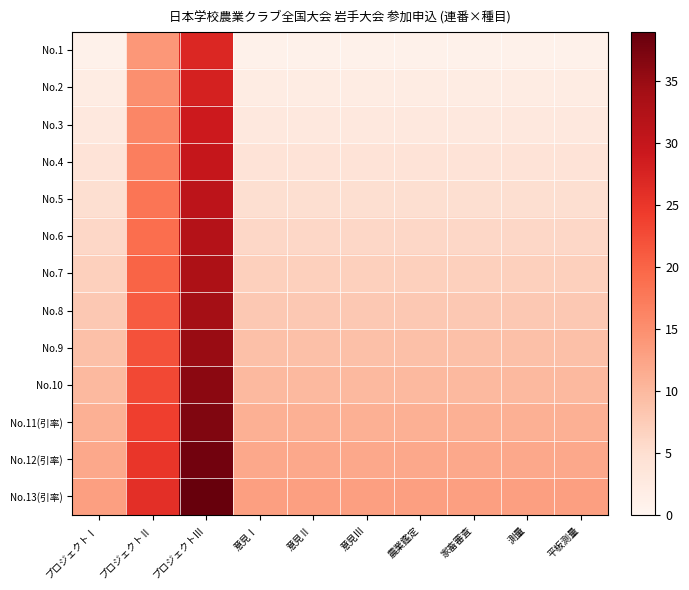

Rank the series at プロジェクトⅢ from highest to lowest value.

No.13(引率), No.12(引率), No.11(引率), No.10, No.9, No.8, No.7, No.6, No.5, No.4, No.3, No.2, No.1